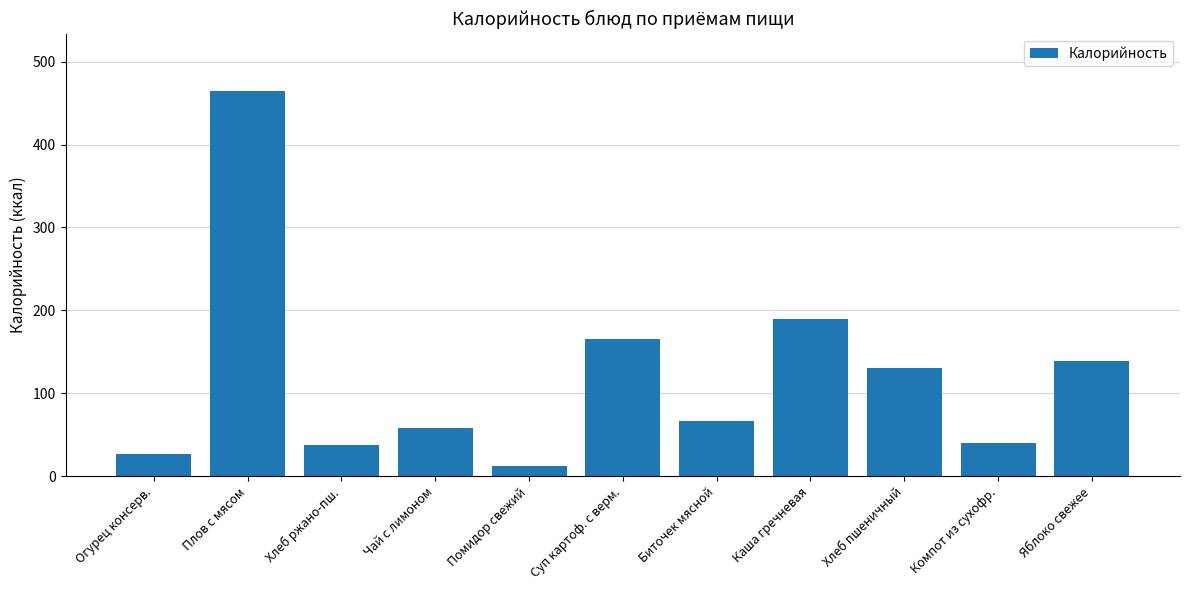

What is the label of the 2nd bar from the right?

Компот из сухофр.